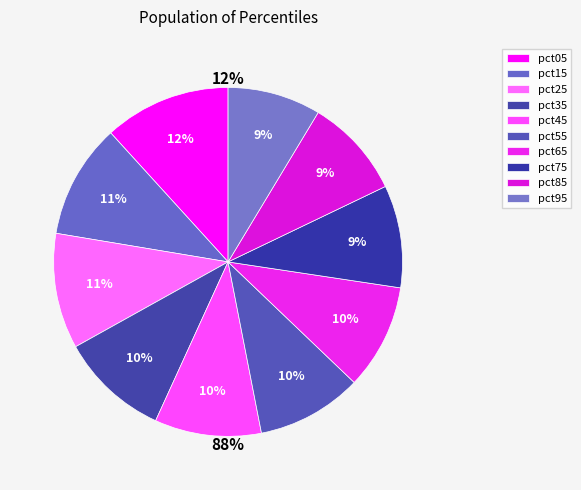

Is there a majority slice in this chart?

No